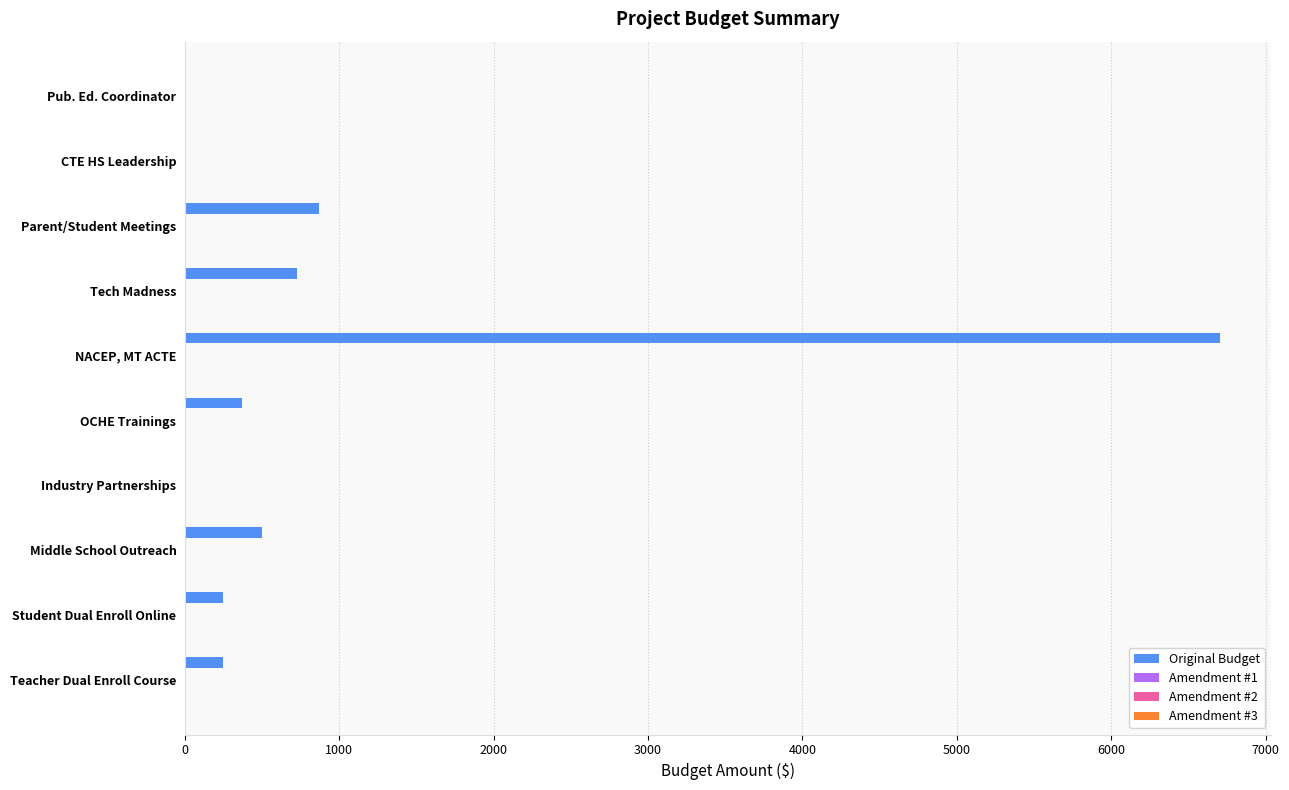

What is the greatest value displayed?

6702.5